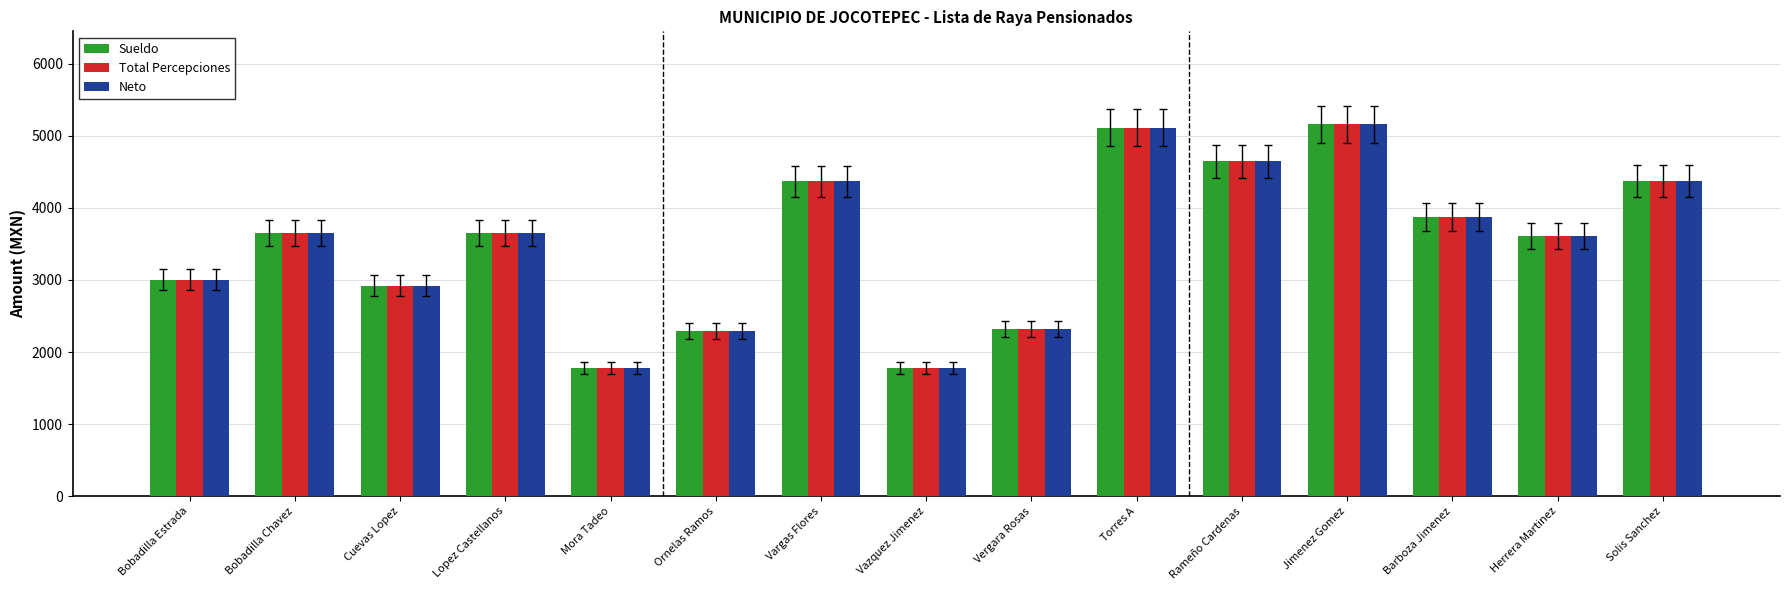

What is the smallest value displayed?

1780